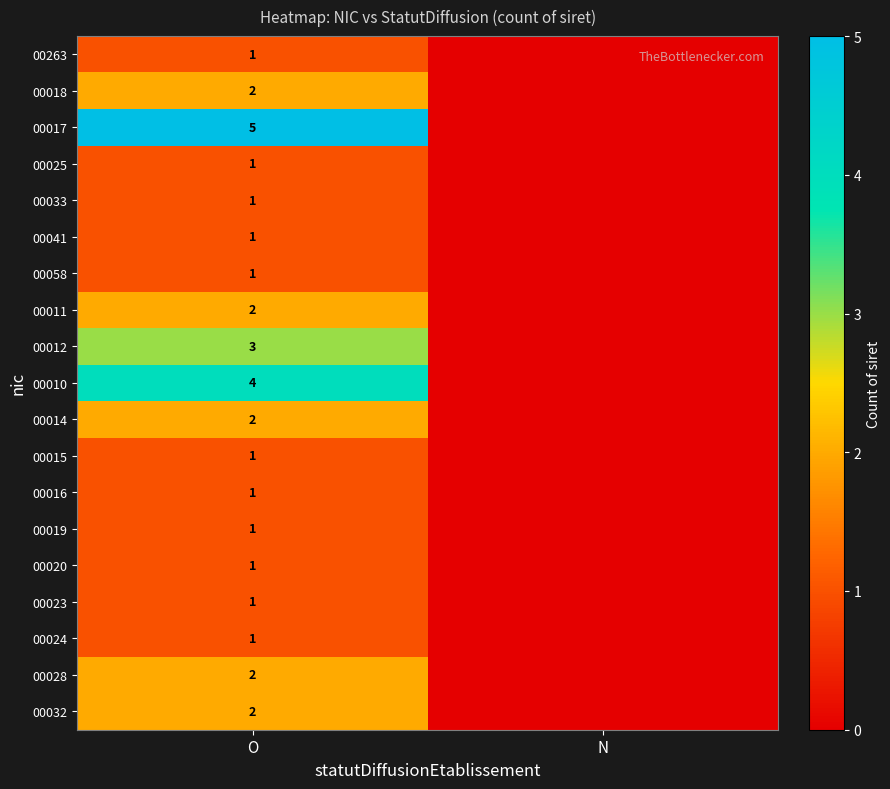

What is the total value across all series at O?

33